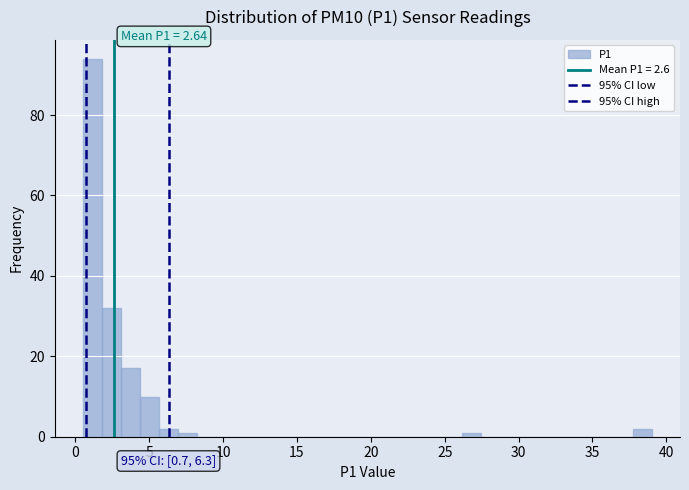

Around what value on the x-axis is the tallest bar? Give the approximate position of its centre, as read against the axis.

1.0